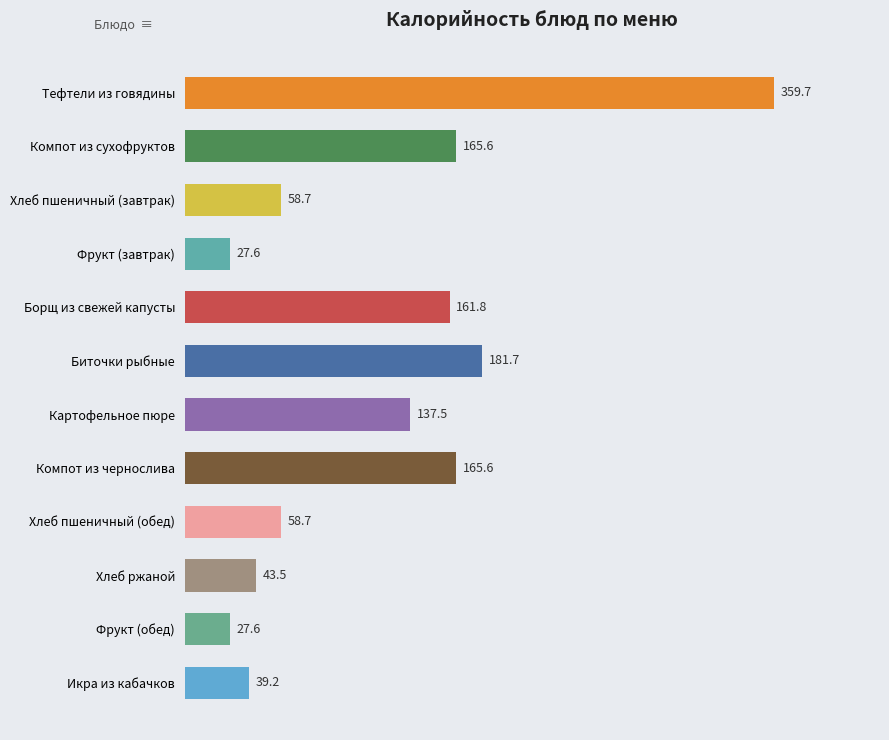

What value does the data have at Борщ из свежей капусты?

161.8